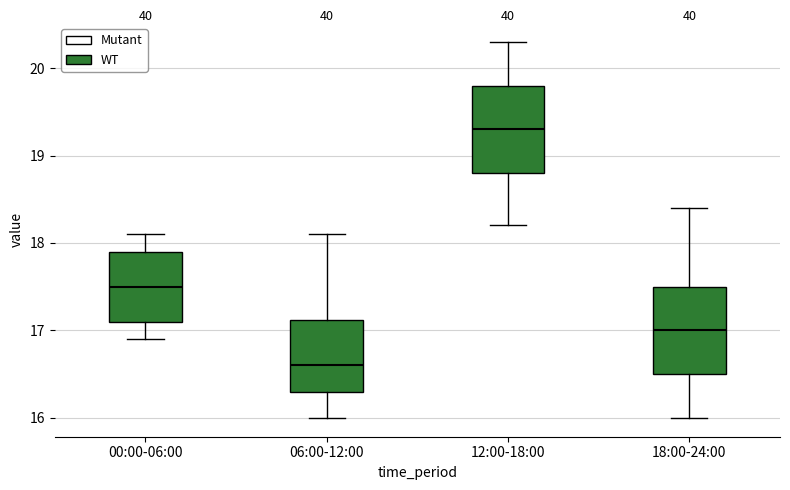

Reading left to right, read every box against the y-axis: the position of its median line, the range the box covers, and the ends of its whiskers. The values are not printed on the chart, so give them approximately, as read against the axis.

00:00-06:00: median 17.5, box 17.1 to 17.9, whiskers 16.9 to 18.1
06:00-12:00: median 16.6, box 16.3 to 17.1, whiskers 16.0 to 18.1
12:00-18:00: median 19.3, box 18.8 to 19.8, whiskers 18.2 to 20.3
18:00-24:00: median 17.0, box 16.5 to 17.5, whiskers 16.0 to 18.4